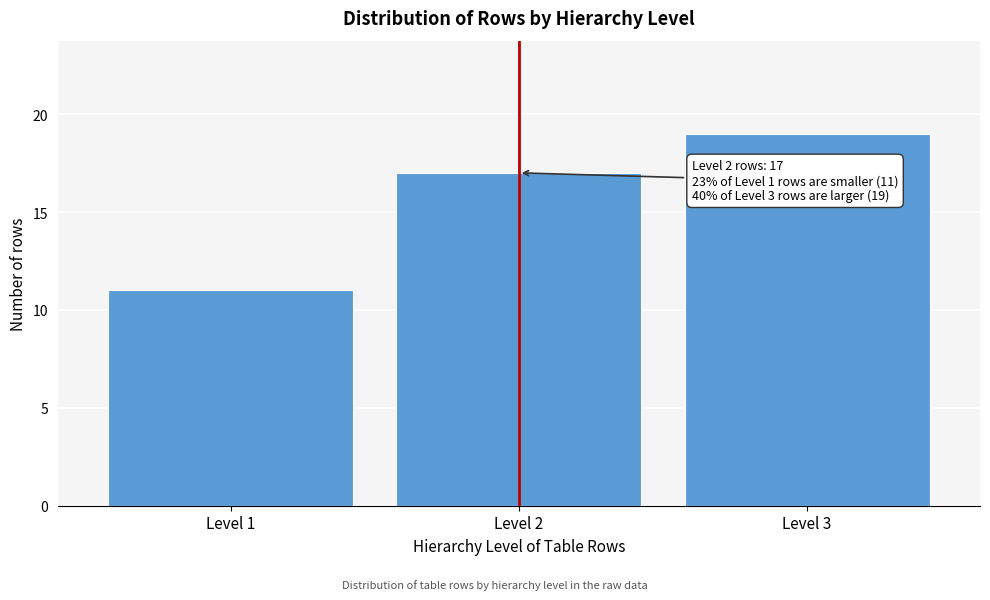

Reading left to right, what are all the values shown in this chart?

11	17	19